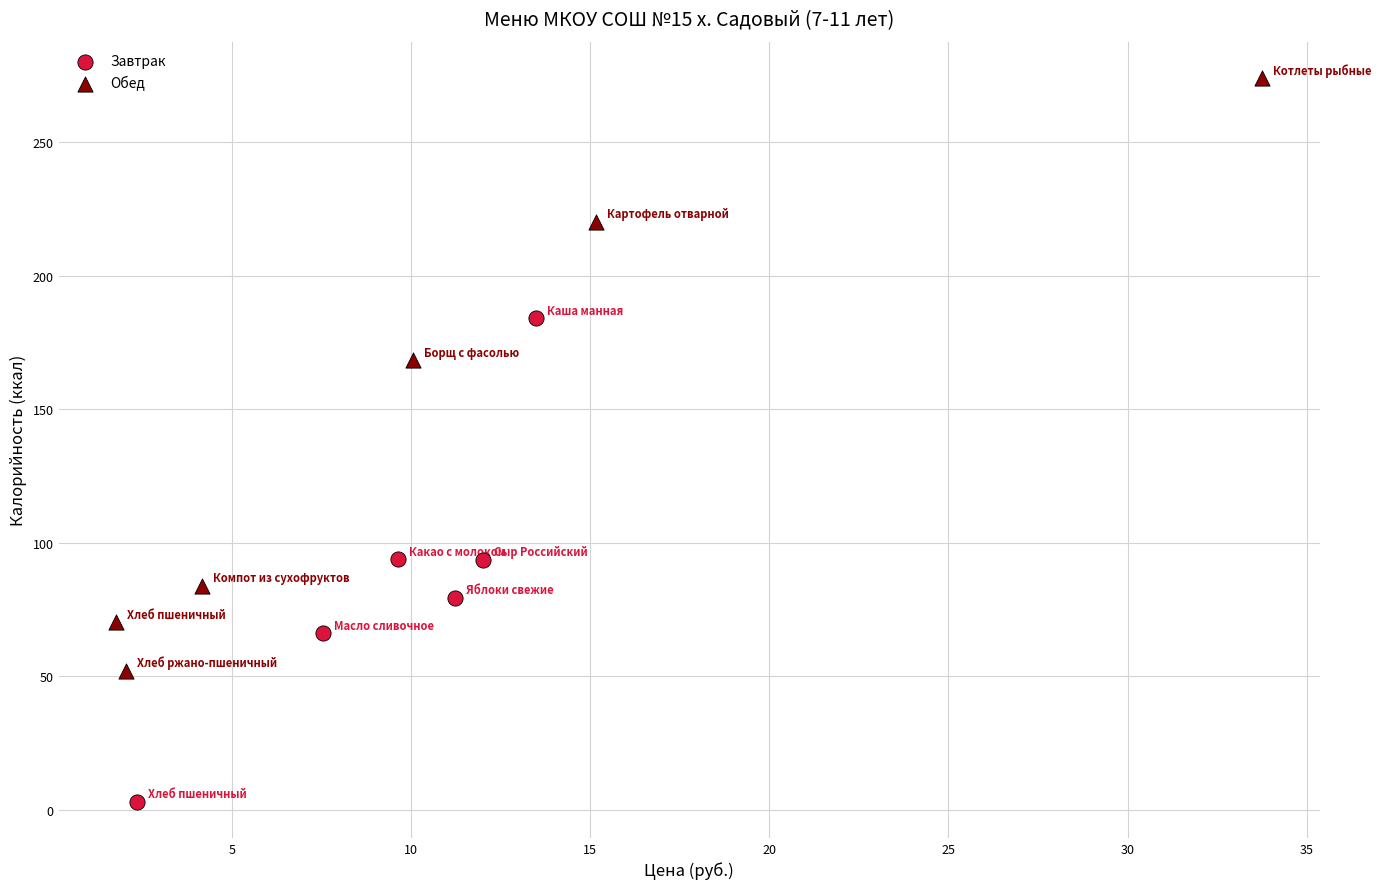

Which series contains the lowest Y value?

Завтрак